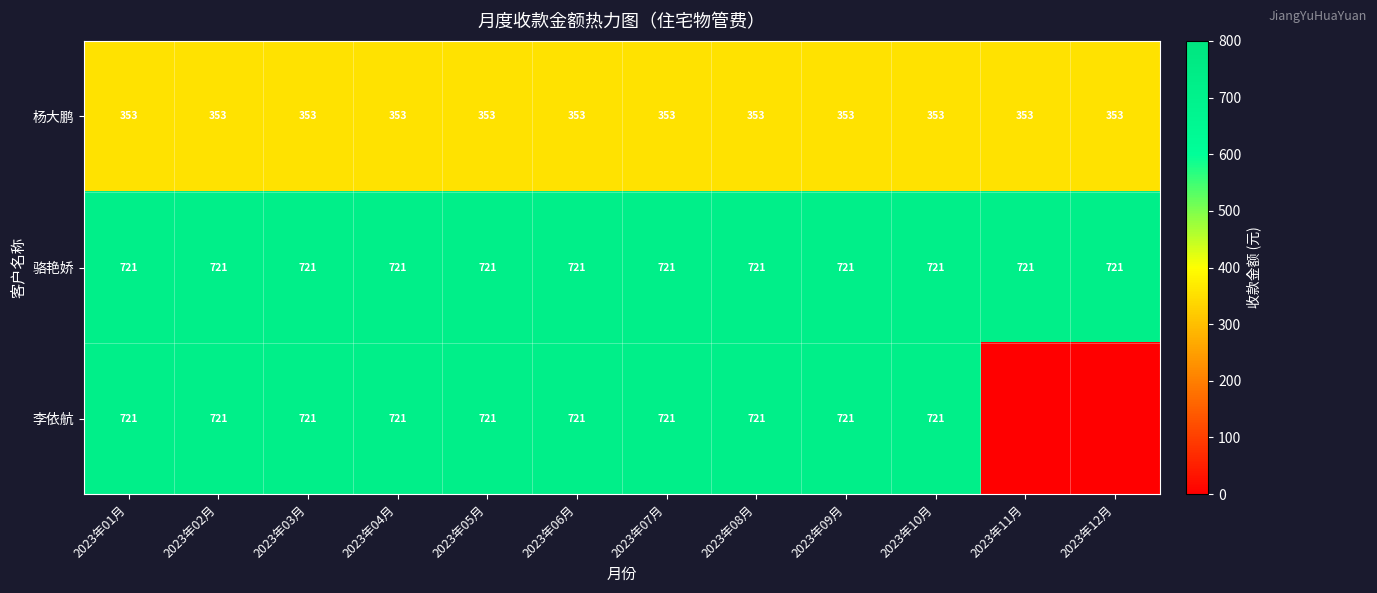

At how many categories does at least one series exceed 697?

12